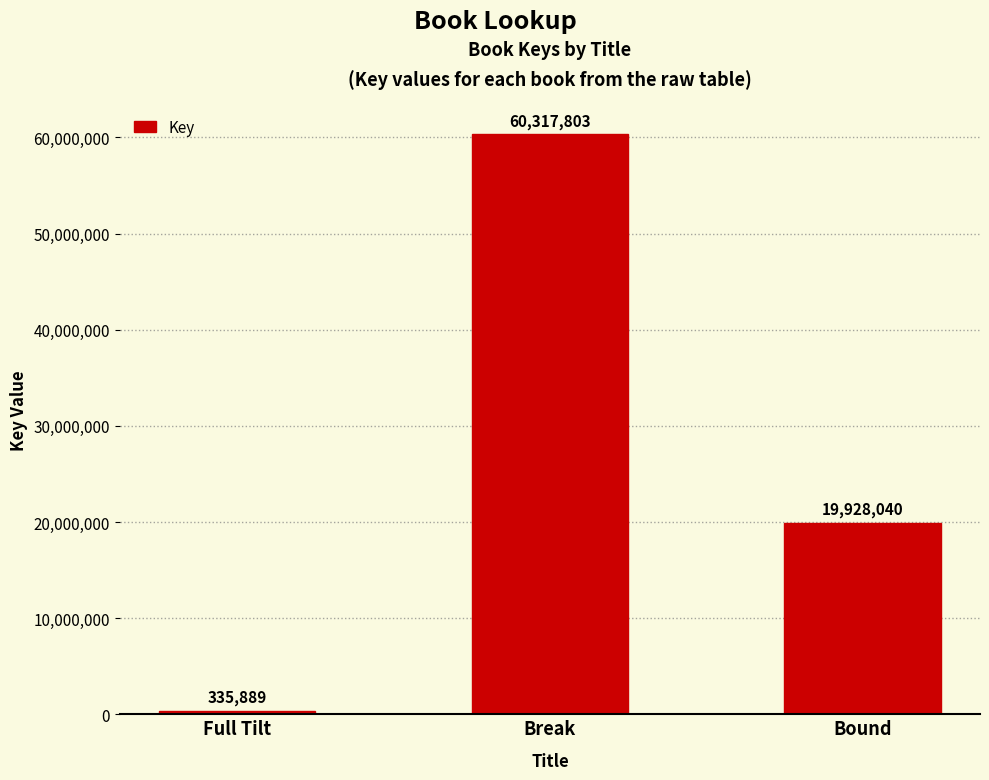

How many data points are less than 19928040?

1